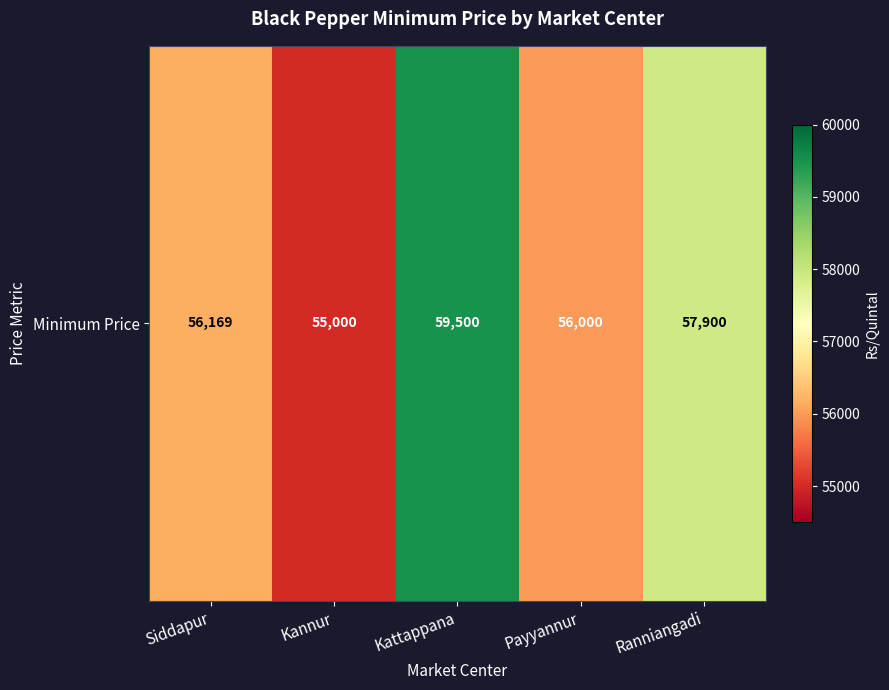

How many data points are above 56169?

2